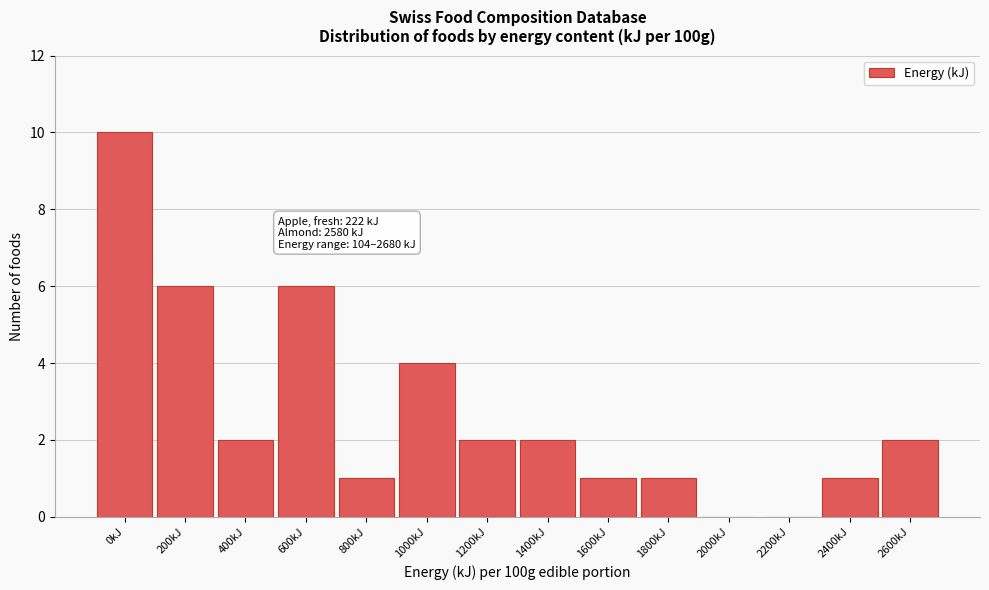

Reading left to right, what are all the values shown in this chart?

0kJ=10	200kJ=6	400kJ=2	600kJ=6	800kJ=1	1000kJ=4	1200kJ=2	1400kJ=2	1600kJ=1	1800kJ=1	2000kJ=0	2200kJ=0	2400kJ=1	2600kJ=2